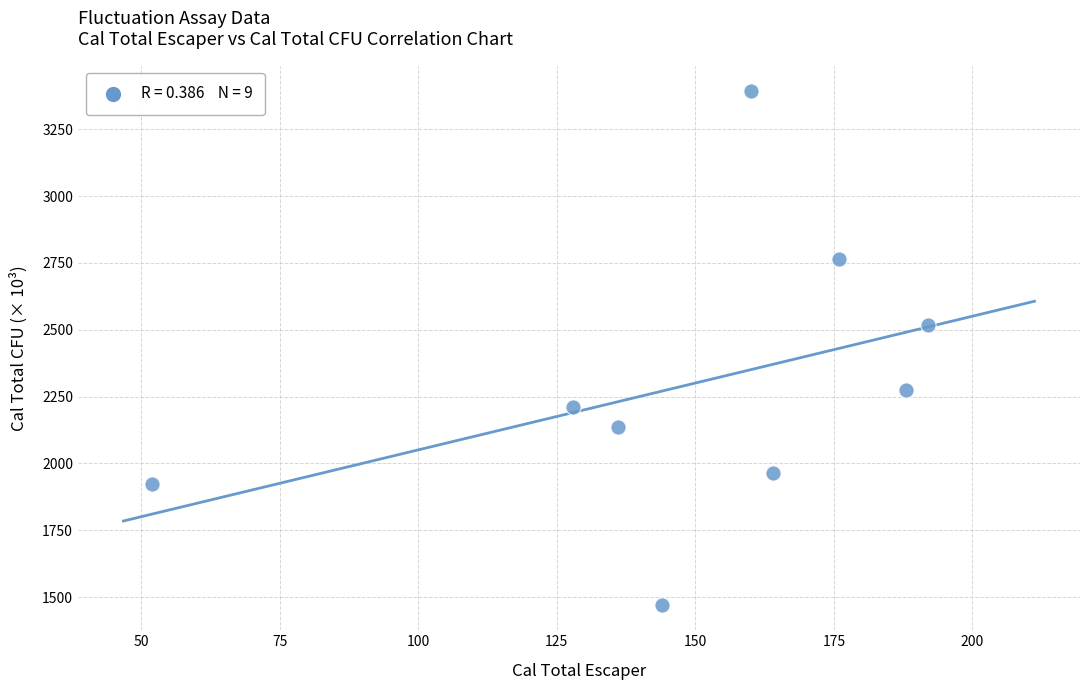

What Y value in the scatter plot is closest to 2432?

2516